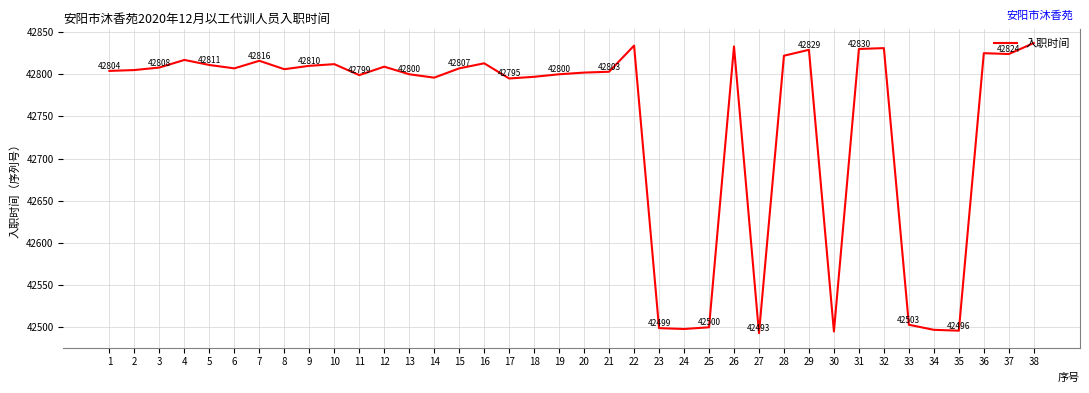

Does the chart display data point markers on the line(s)?

No